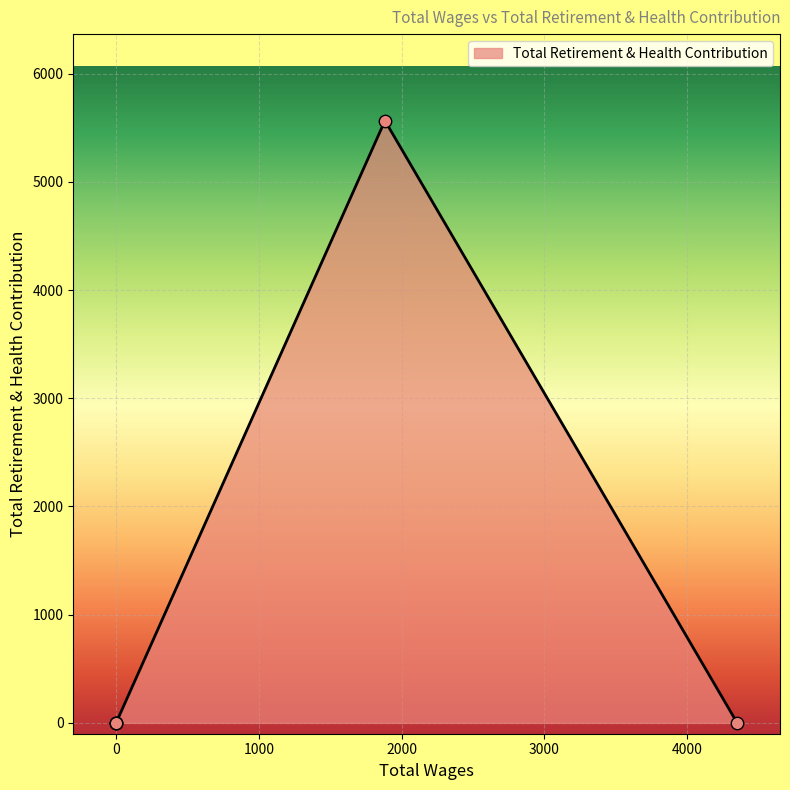

What is the change in value from 1883.0 to 0.0?

-5565